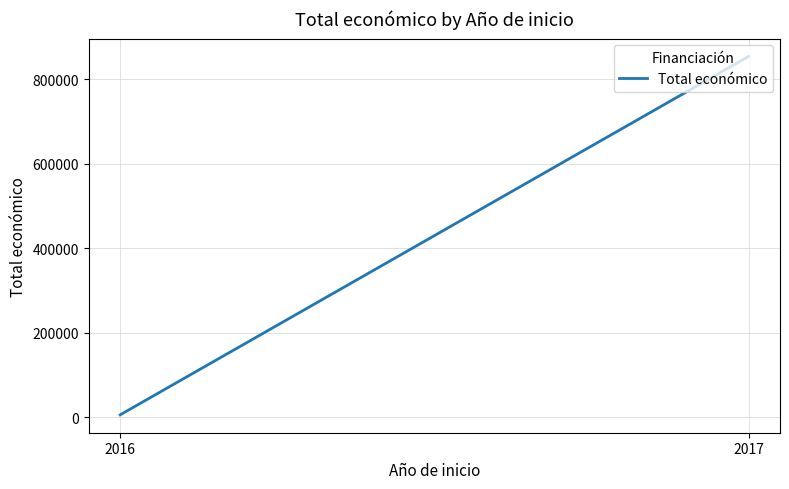

Which category has the lowest value across all series?

2016